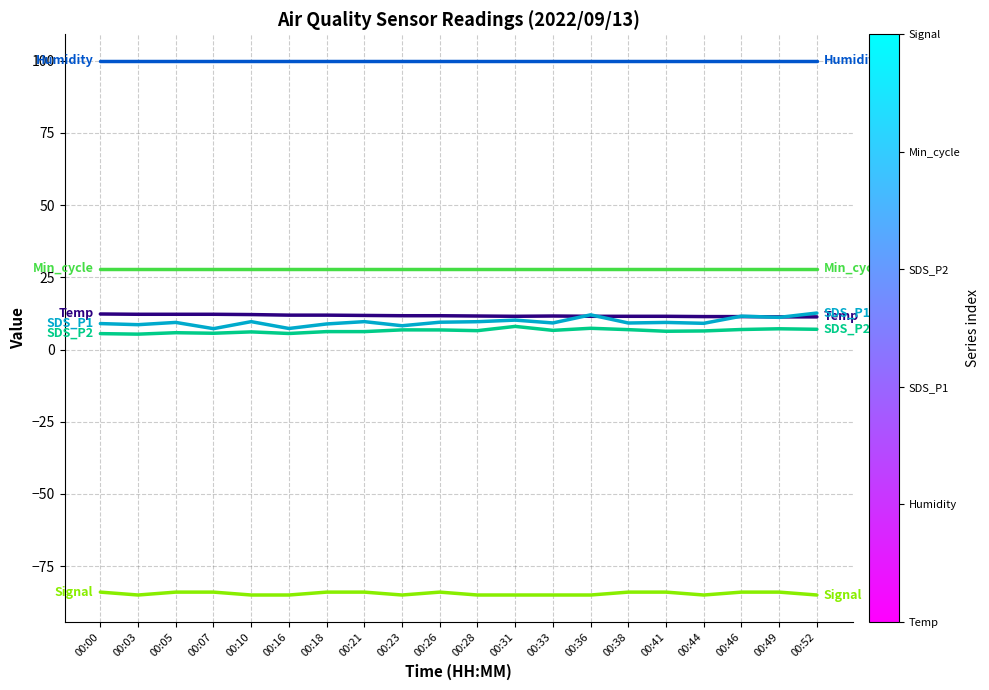

Does the chart have visible grid lines?

Yes